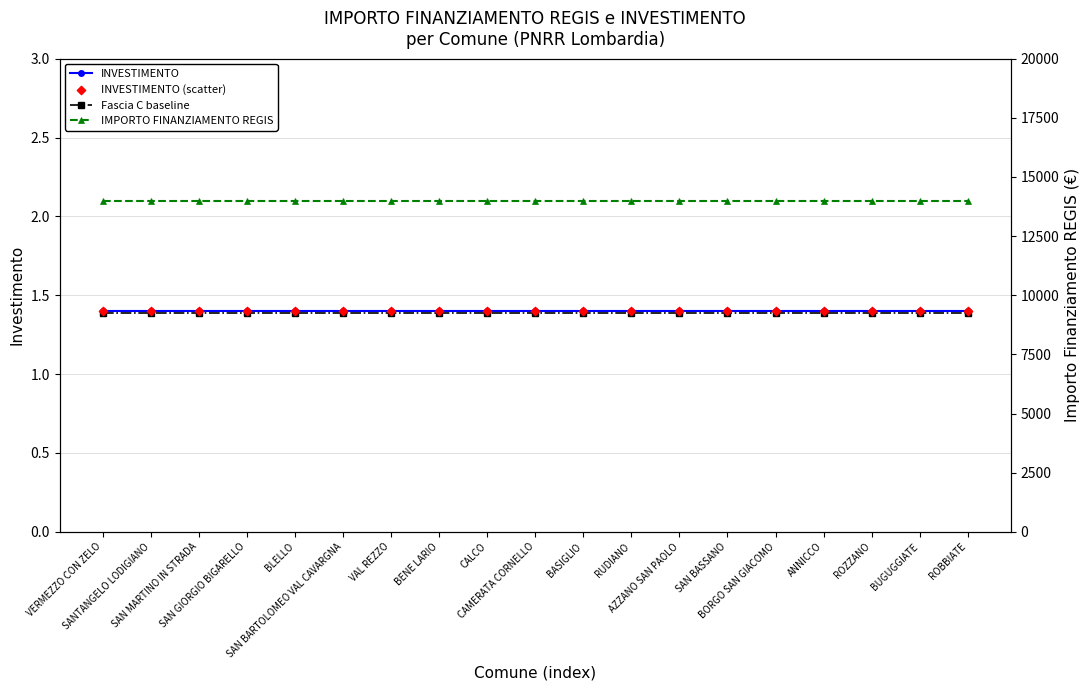

Which series reaches the minimum Y coordinate?

Fascia C baseline